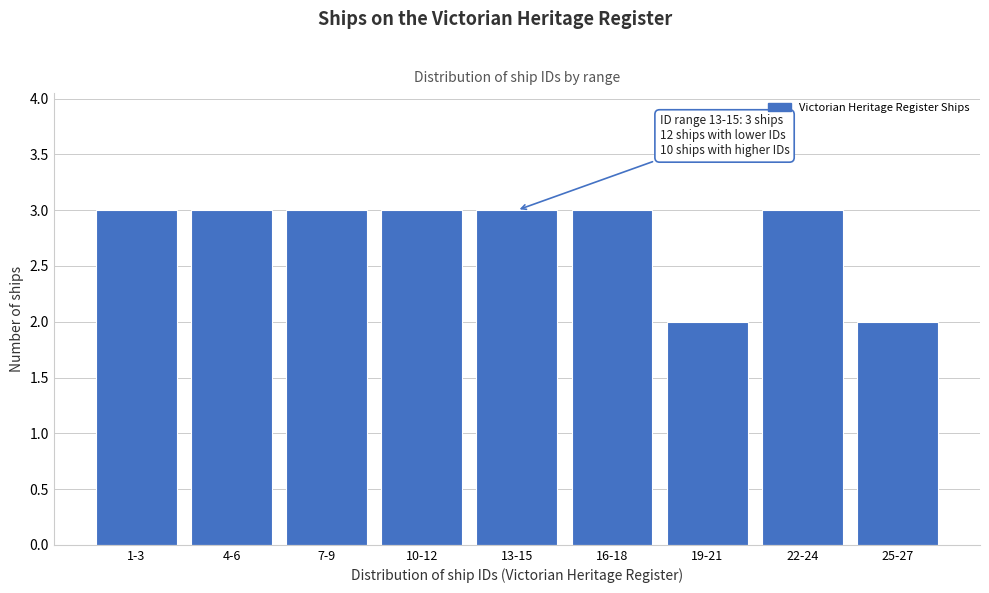

Reading right to left, transcribe all the data shown in this chart.

25-27=2	22-24=3	19-21=2	16-18=3	13-15=3	10-12=3	7-9=3	4-6=3	1-3=3